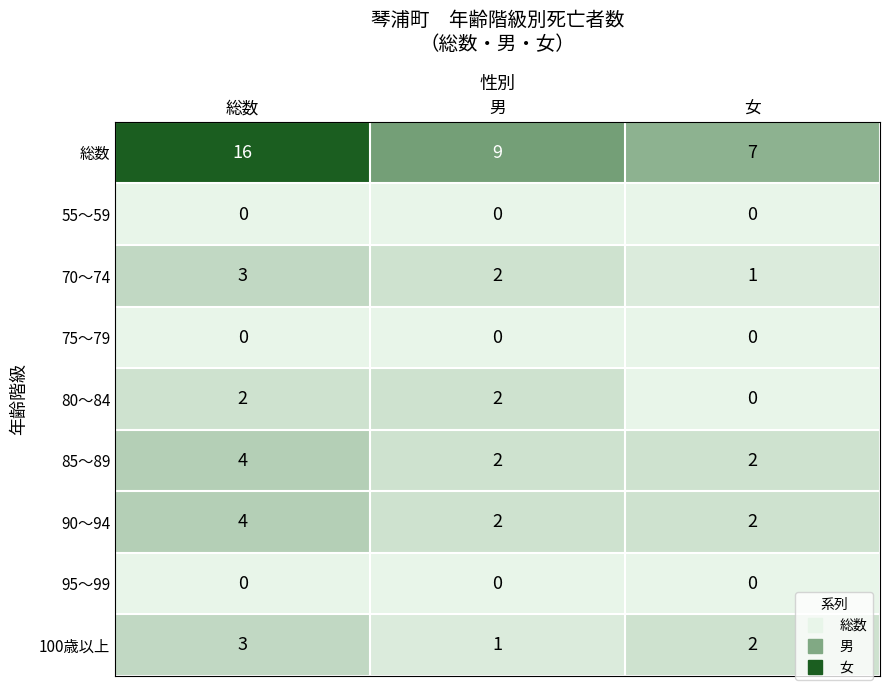

At which category is the sum across all series the highest?

総数